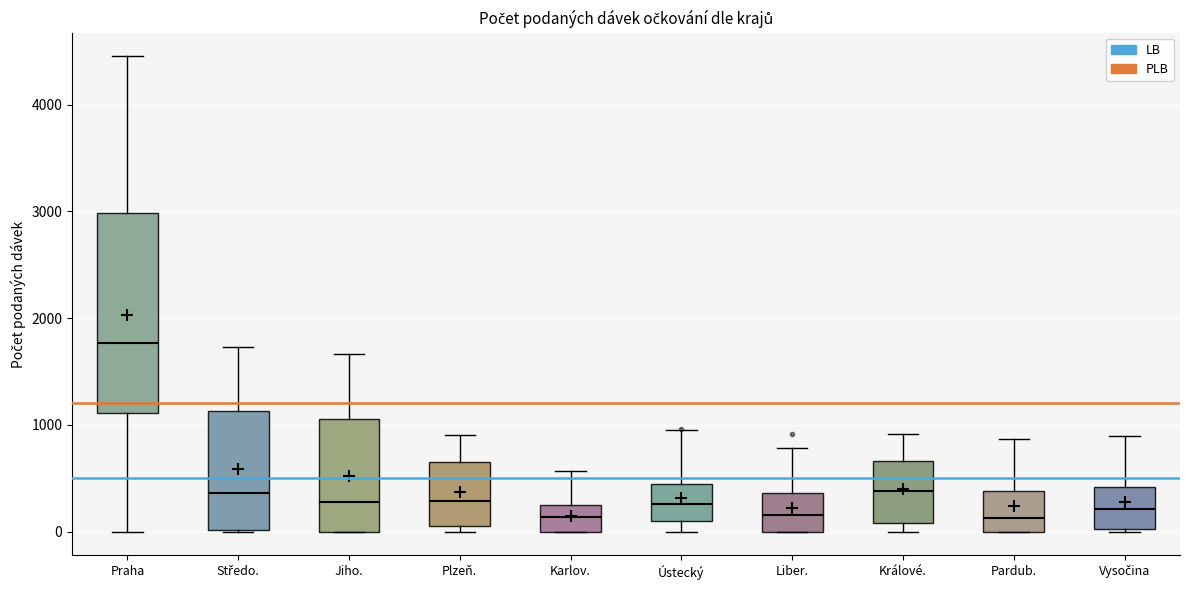

Reading left to right, transcribe this box plot: for each box, give where its median line is, the range the box spans, and where its two whiskers end, as read against the y-axis. The values are not printed on the chart, so give them approximately, as read against the axis.

Praha: median 1800, box 1100 to 3000, whiskers 0 to 4500
Středo.: median 400, box 0 to 1100, whiskers 0 to 1700
Jiho.: median 300, box 0 to 1100, whiskers 0 to 1700
Plzeň.: median 300, box 100 to 700, whiskers 0 to 900
Karlov.: median 100, box 0 to 300, whiskers 0 to 600
Ústecký: median 300, box 100 to 400, whiskers 0 to 900
Liber.: median 200, box 0 to 400, whiskers 0 to 800
Králové.: median 400, box 100 to 700, whiskers 0 to 900
Pardub.: median 100, box 0 to 400, whiskers 0 to 900
Vysočina: median 200, box 0 to 400, whiskers 0 to 900